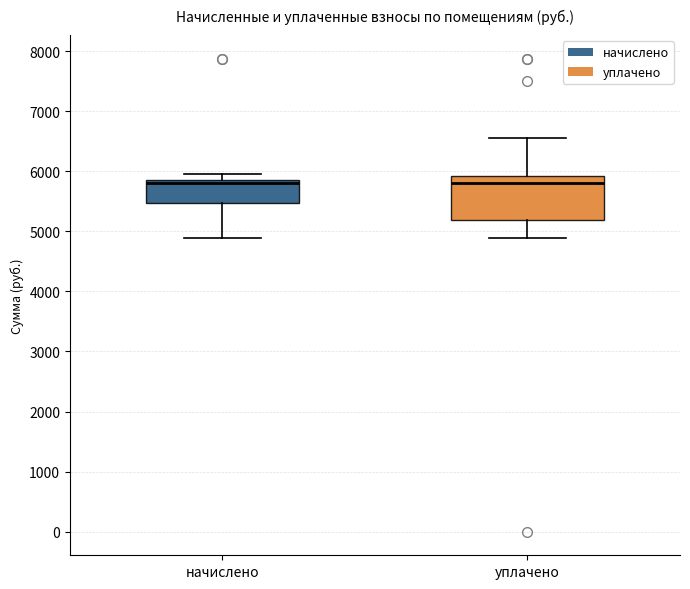

Where does the lower whisker of the box for начислено end on the y-axis? The values are not printed on the chart, so give them approximately, as read against the axis.

4900